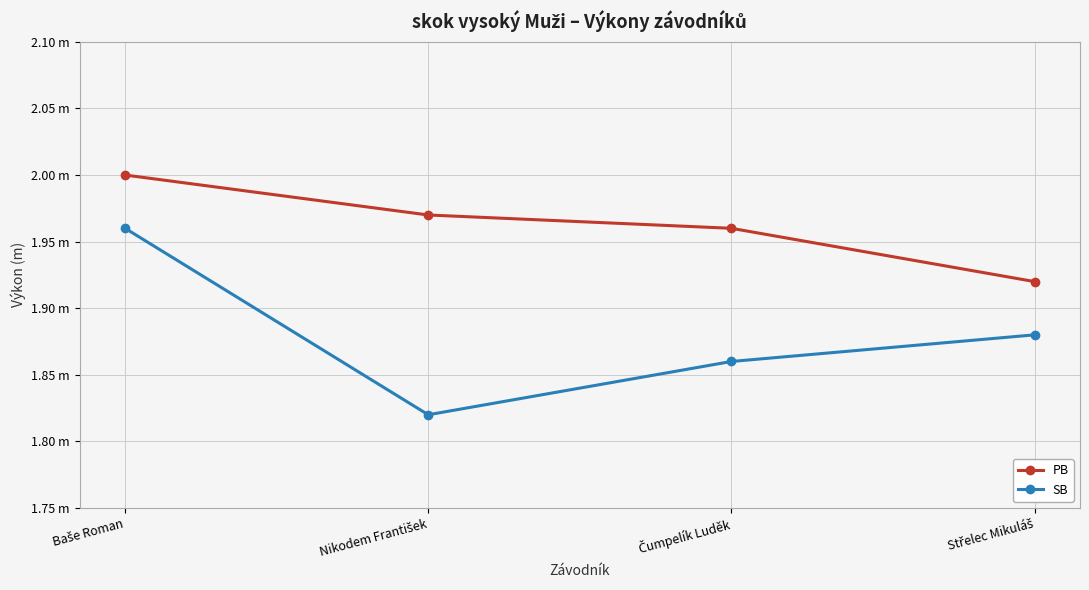

At how many categories does at least one series exceed 1?

4